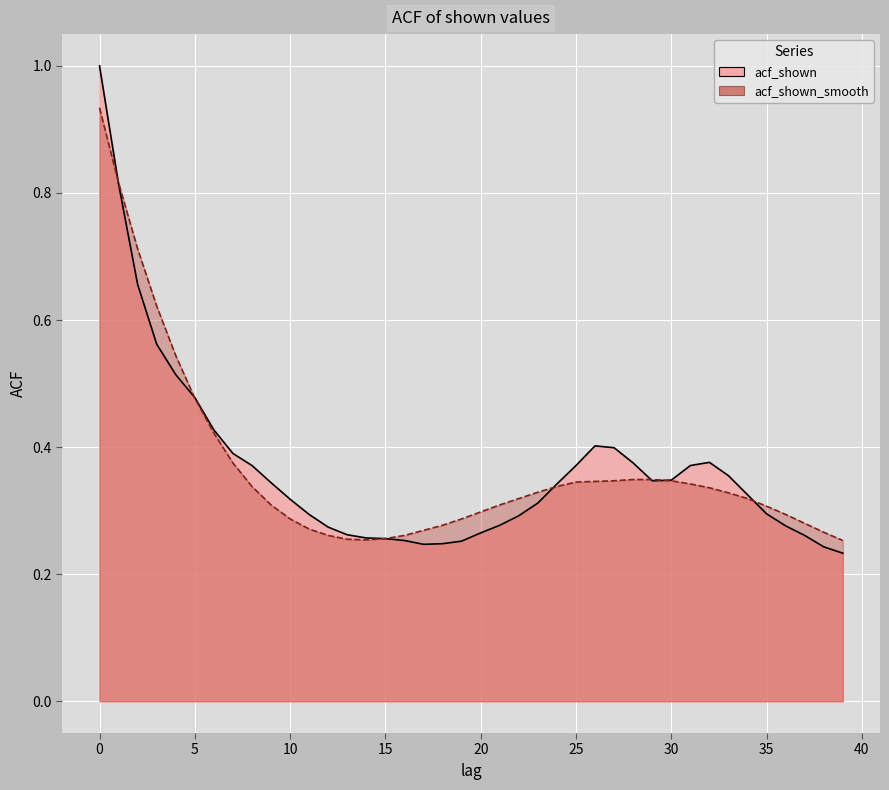

What is the spread (max minus min) of values at 2?

0.1